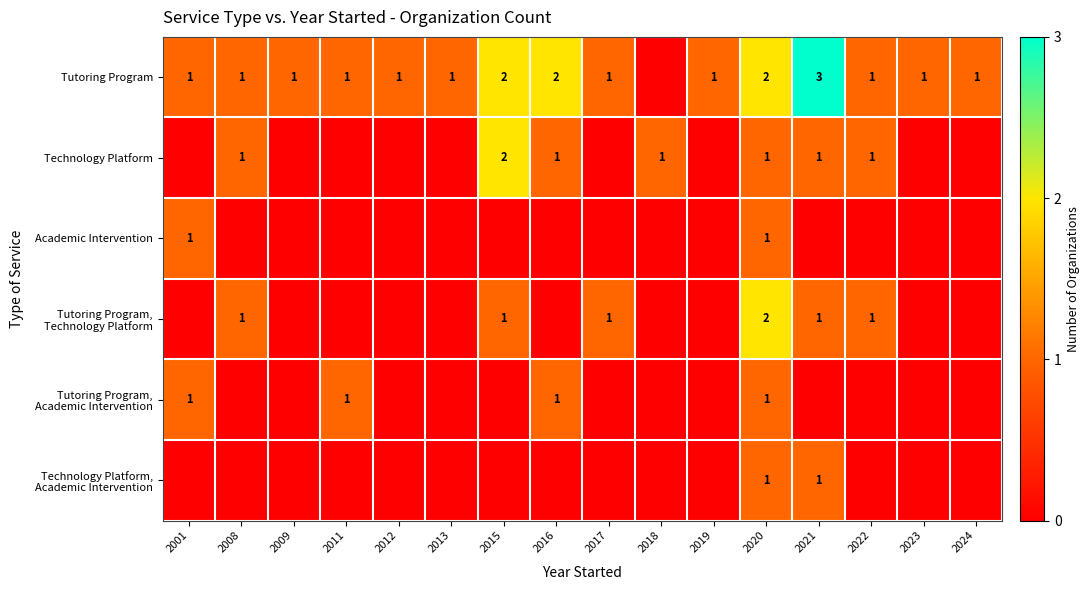

True or false: Technology Platform has a value of 2 at 2016.

False